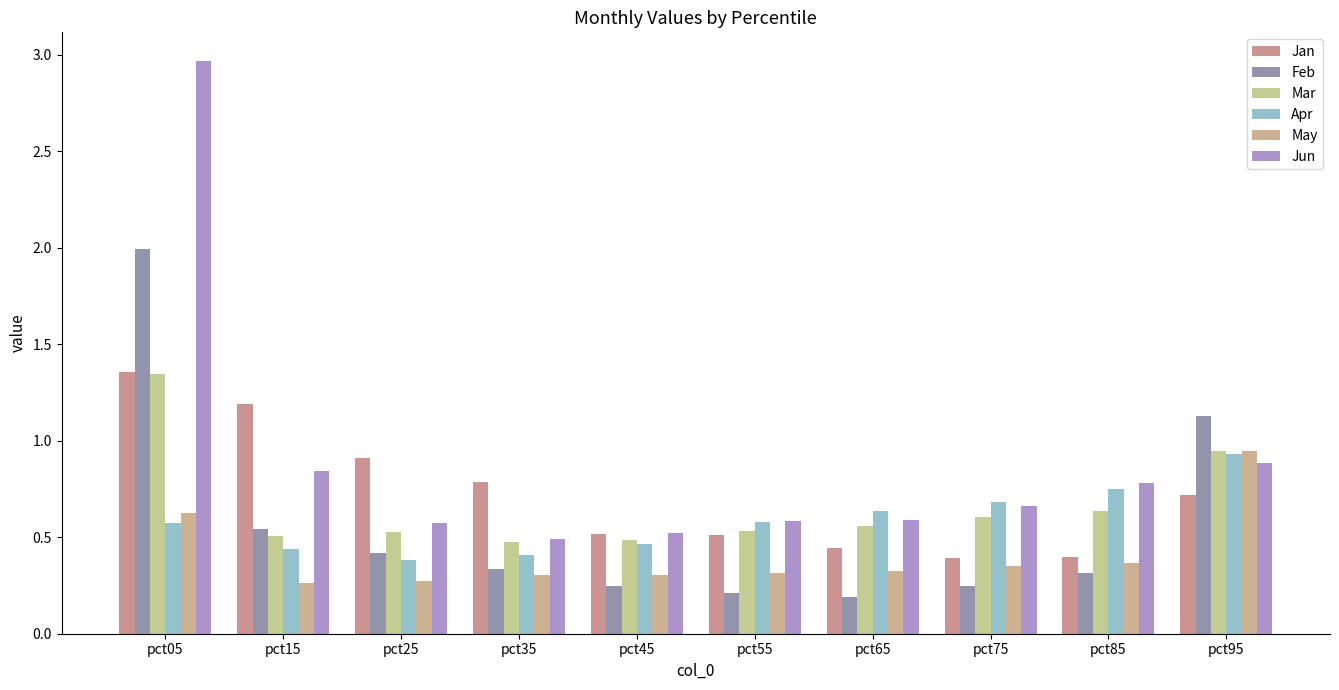

The value of Mar at pct05 is 1.3. True or false?

True